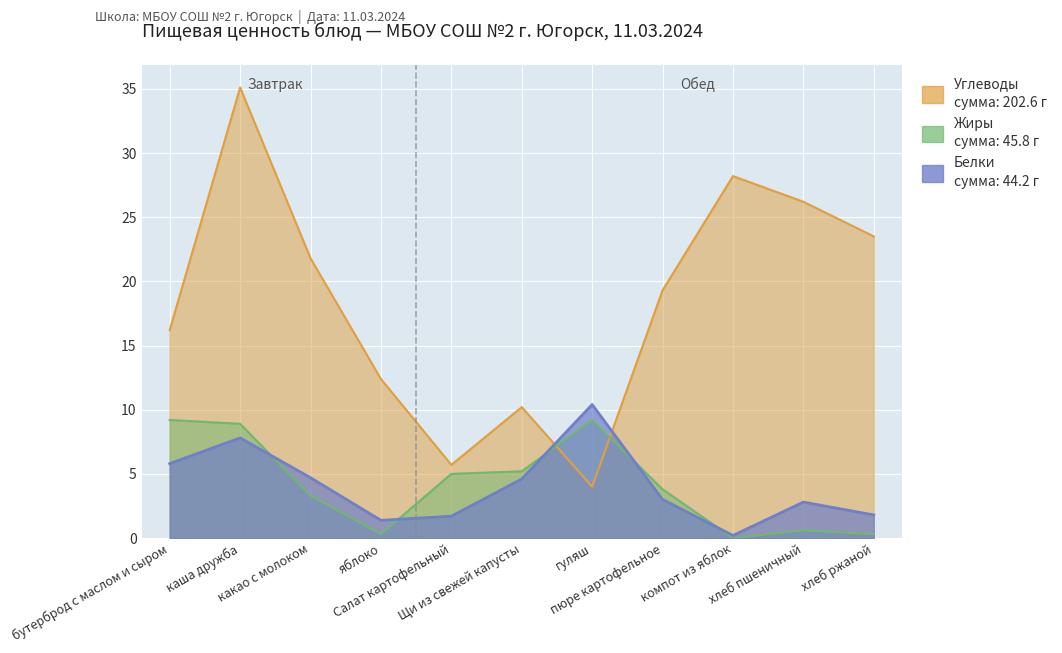

What is the average value of the Углеводы series?

18.4